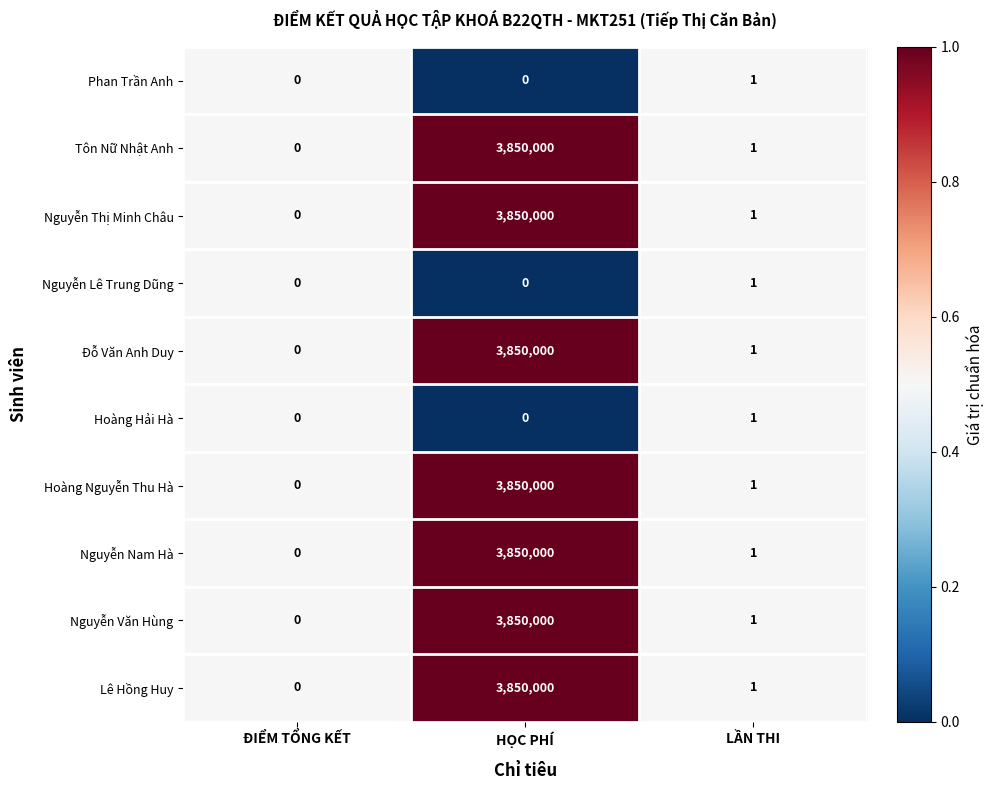

Is the value of Tôn Nữ Nhật Anh at LẦN THI greater than the value of Lê Hồng Huy at ĐIỂM TỔNG KẾT?

Yes